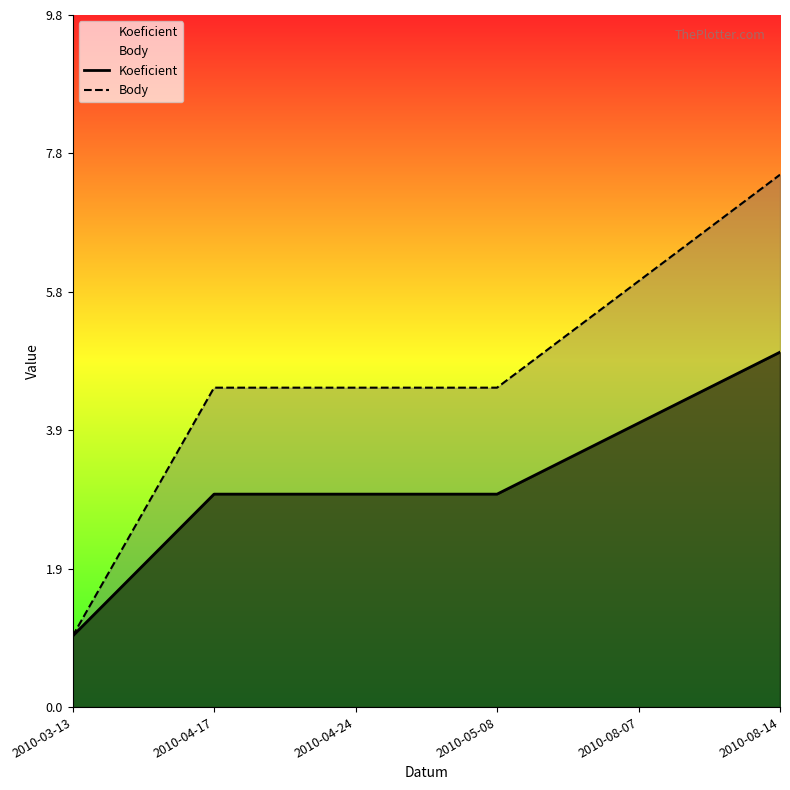

What is the sum of all Body values?

28.0